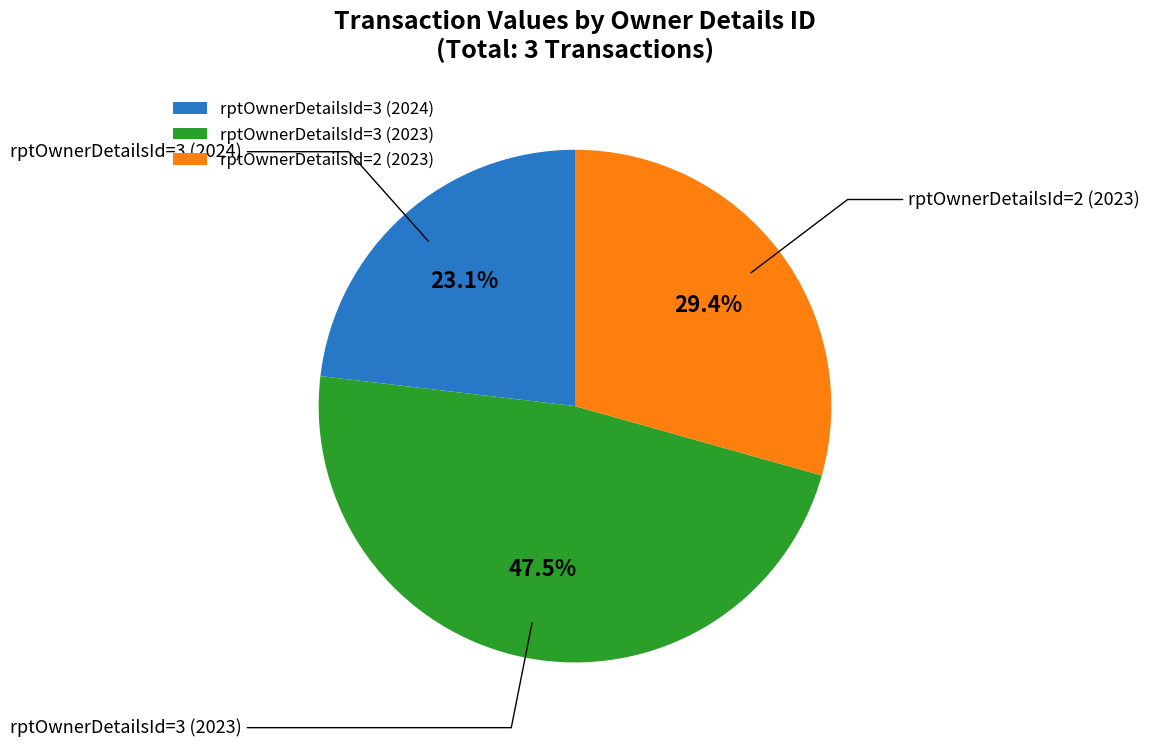

To the nearest percent, what is the combined percentage of rptOwnerDetailsId=3 (2024) and rptOwnerDetailsId=3 (2023)?

71%